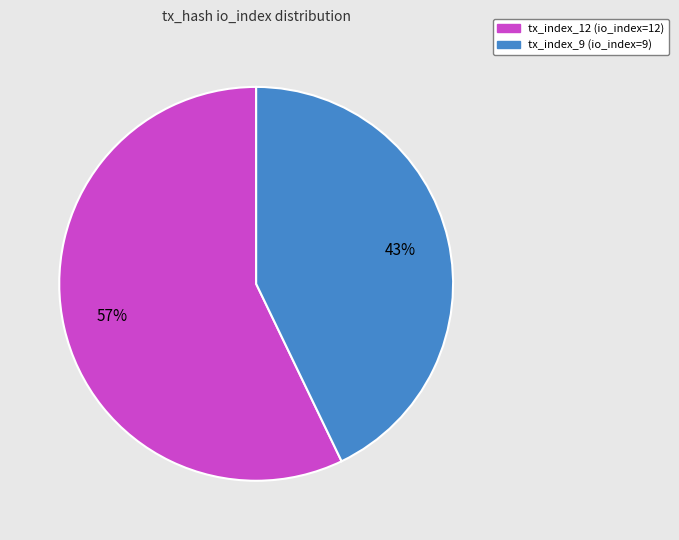

What is the largest slice in the pie chart?

tx_index_12